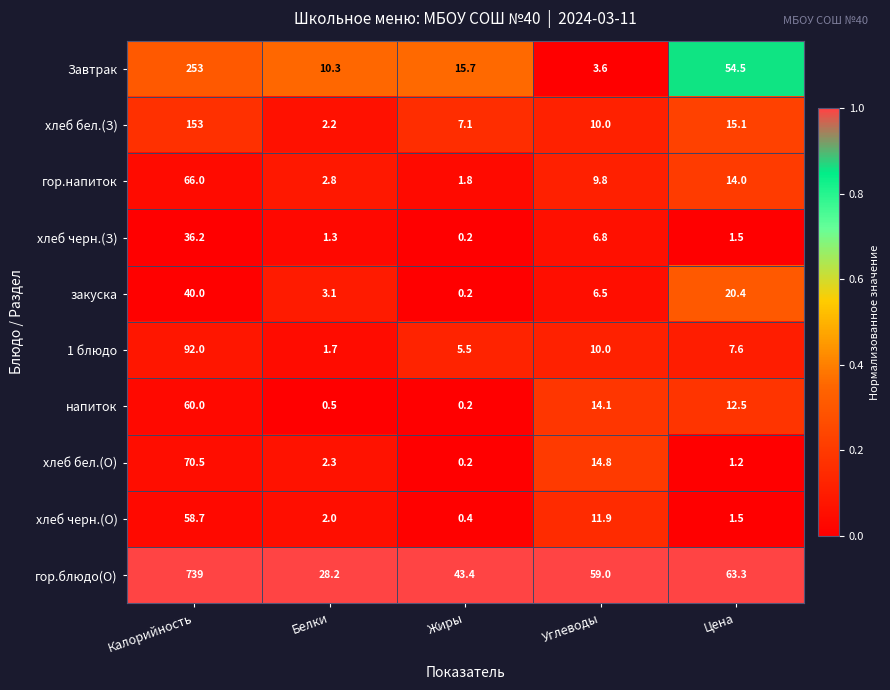

Which series changed the most between Белки and Жиры?

гор.блюдо(О)